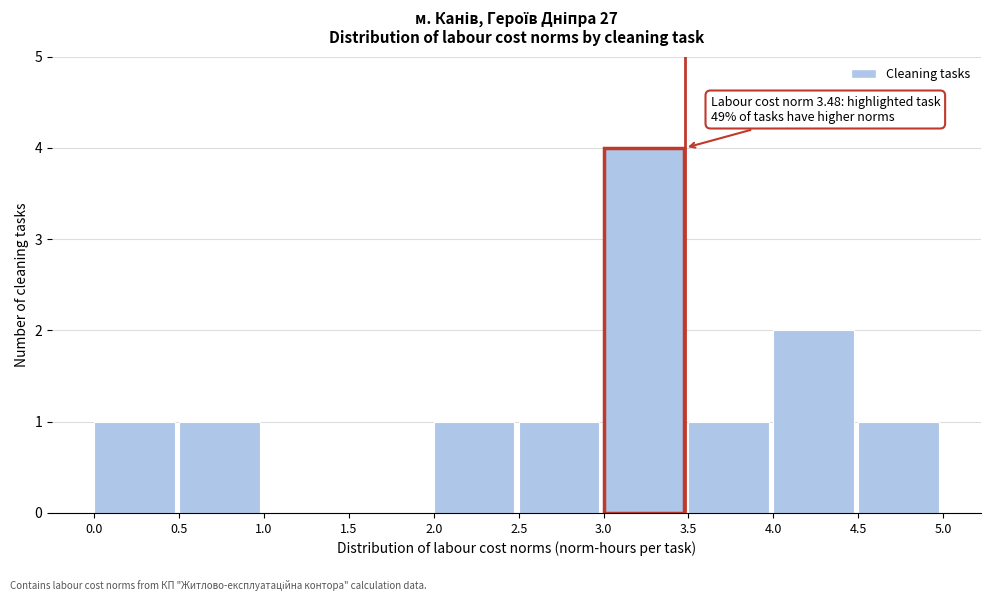

Which range on the x-axis has the tallest bar?

3.0 to 3.5